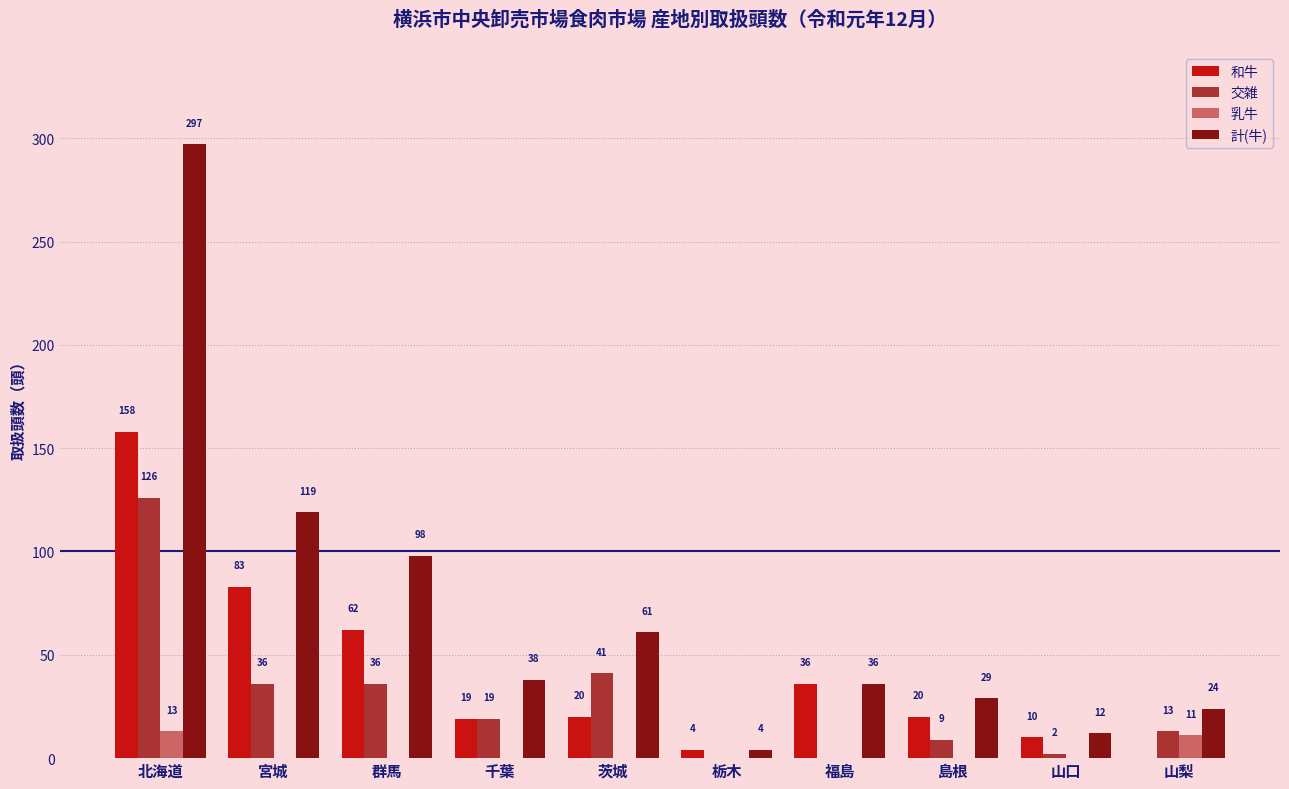

Reading left to right, list all the values displayed in this chart.

和牛: 158	83	62	19	20	4	36	20	10	0
交雑: 126	36	36	19	41	0	0	9	2	13
乳牛: 13	0	0	0	0	0	0	0	0	11
計(牛): 297	119	98	38	61	4	36	29	12	24